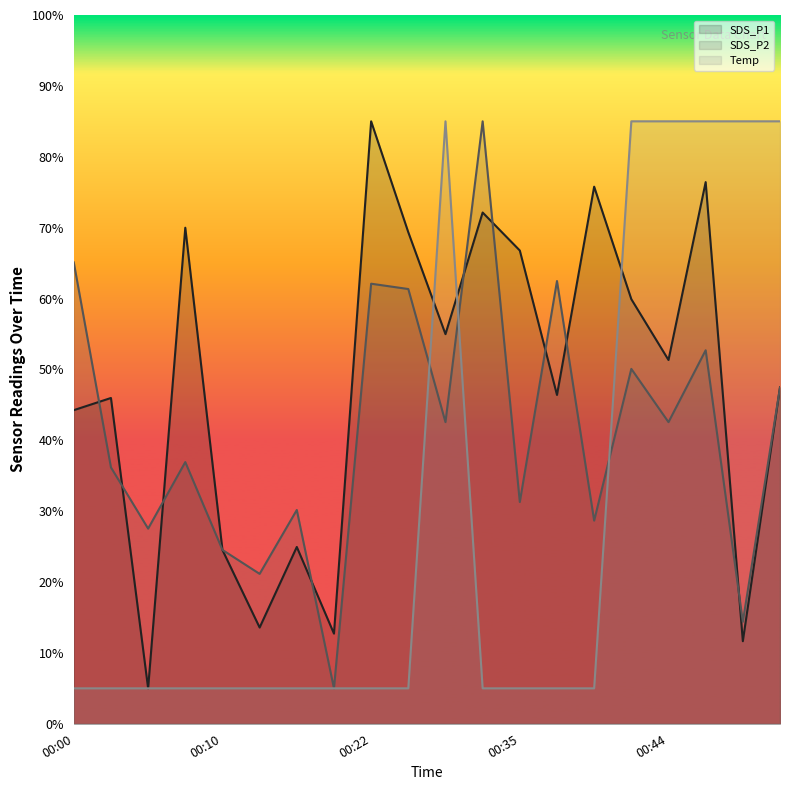

What is the difference between the highest and lowest values at 00:27?

42.4